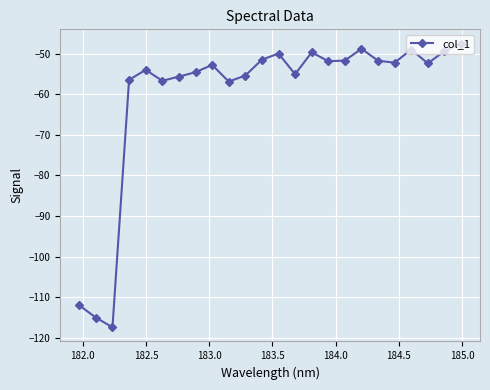

What is the value of the 14th point from the left?

-55.1